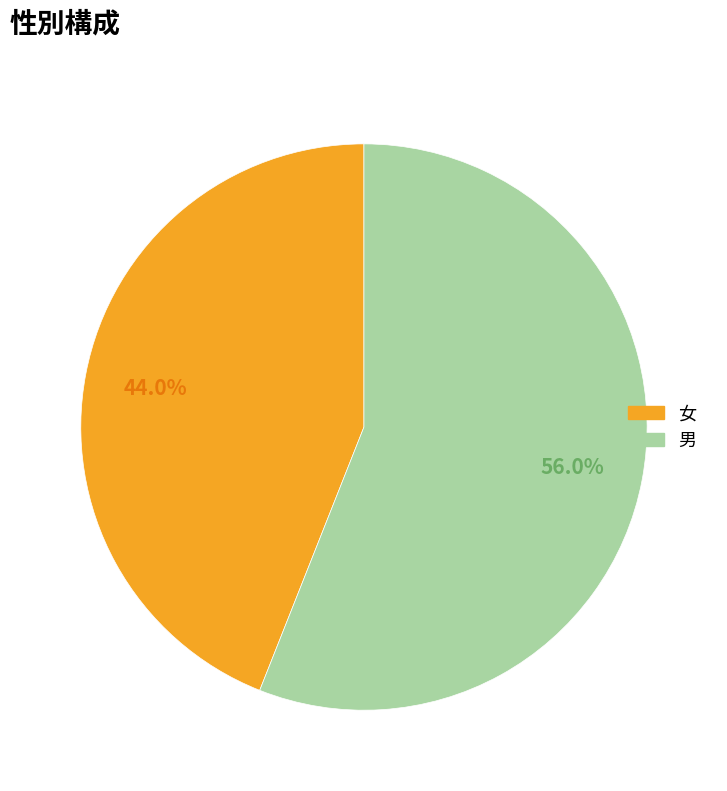

What is the largest slice in the pie chart?

男